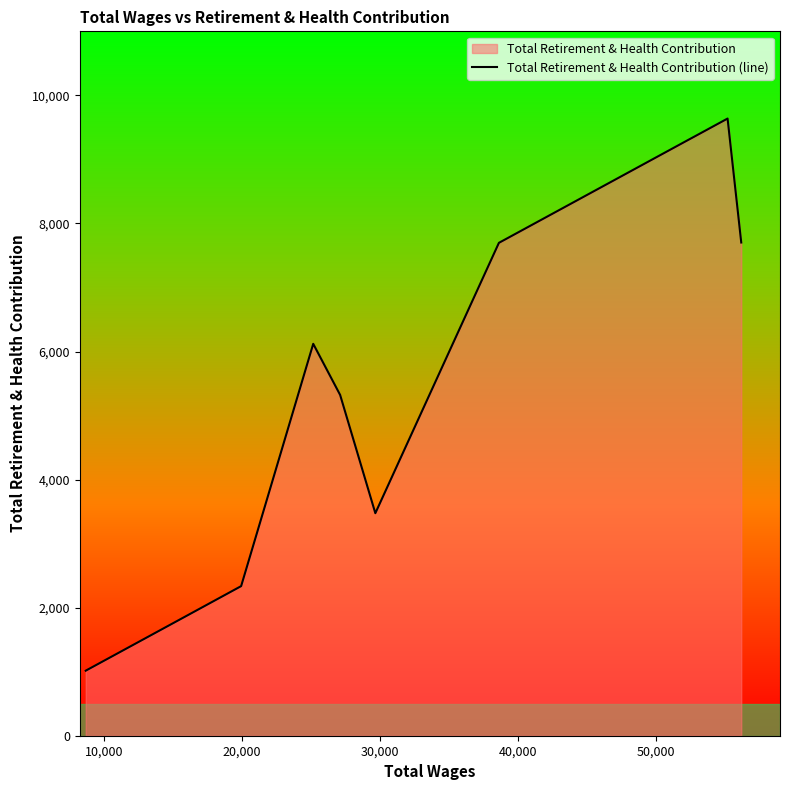

What is the greatest value displayed?

9638